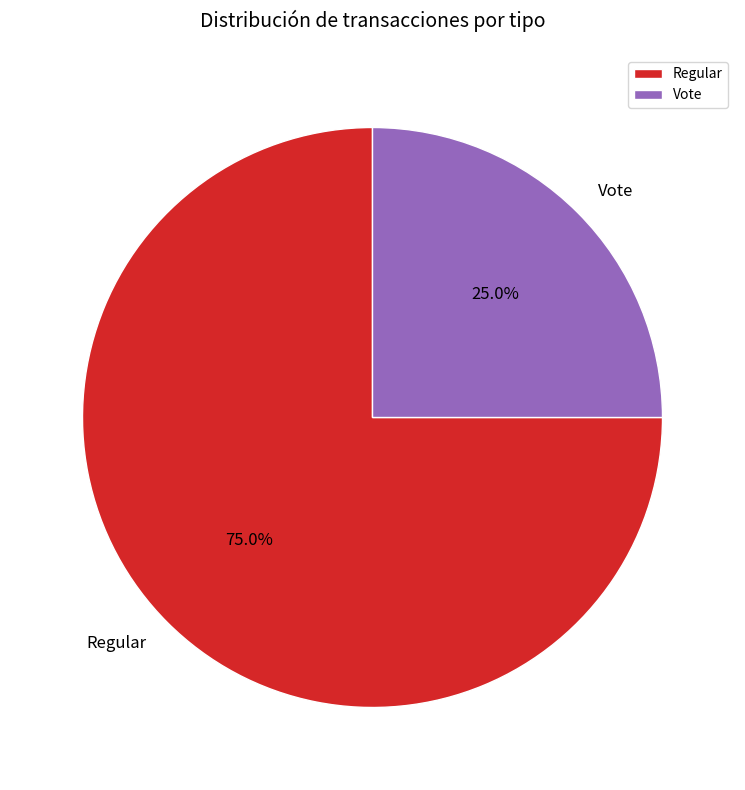

To the nearest percent, what is the combined percentage of Regular and Vote?

100%